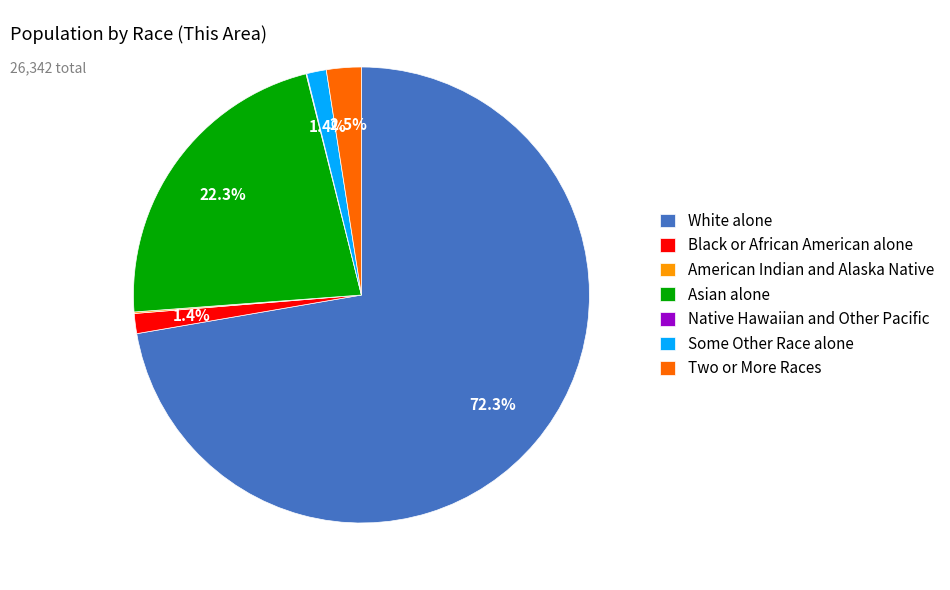

What percentage do Some Other Race alone and Asian alone together represent?

23.7%